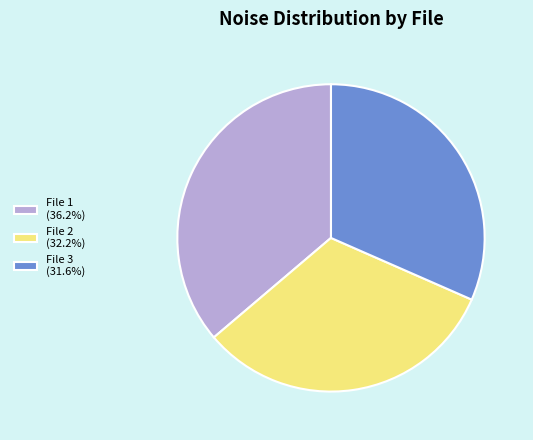

Is there any slice that represents more than half of the pie?

No